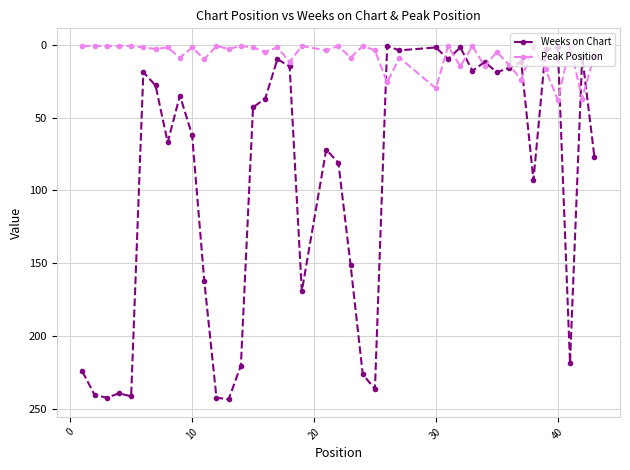

What is the maximum value for Weeks on Chart?

243